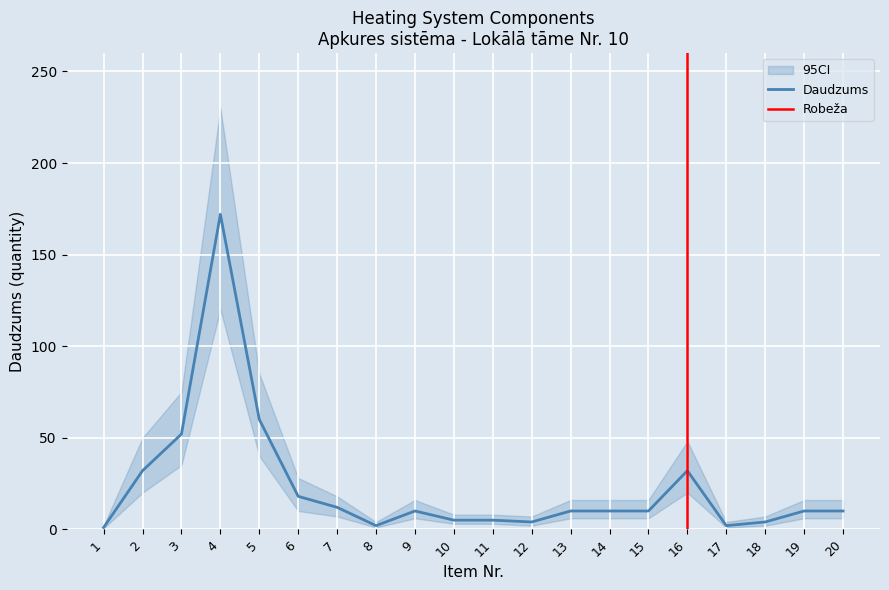

Reading right to left, extract all data points from this chart.

Daudzums: 10.0	10.0	4.0	2.0	32.0	10.0	10.0	10.0	4.0	5.0	5.0	10.0	2.0	12.0	18.0	60.0	172.0	52.0	32.0	1.0
Lower CI: 6.0	6.0	2.0	1.0	20.0	6.0	6.0	6.0	2.0	3.0	3.0	6.0	1.0	7.0	10.0	40.0	120.0	35.0	20.0	0.5
Upper CI: 16.0	16.0	7.0	4.0	48.0	16.0	16.0	16.0	7.0	8.0	8.0	16.0	4.0	18.0	28.0	85.0	230.0	75.0	50.0	2.0